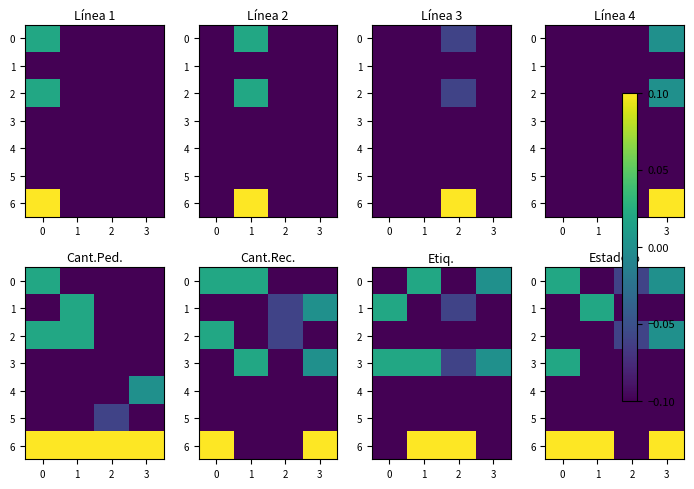

Is it true that 4 equals -0.2 at 3?

False